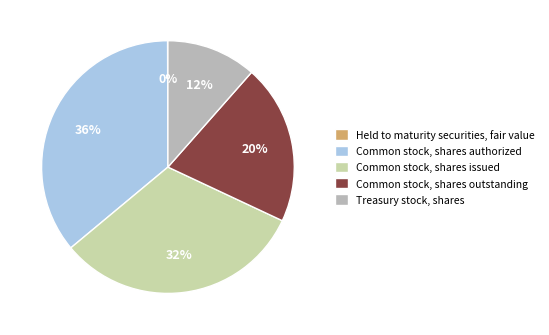

How many slices are in this pie chart?

5